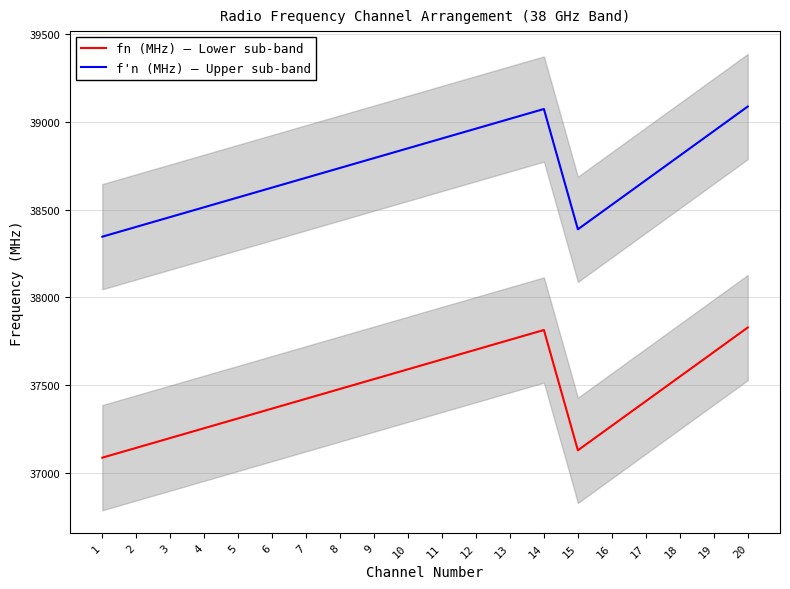

Which category has the lowest value in the f'n (MHz) – Upper sub-band series?

1